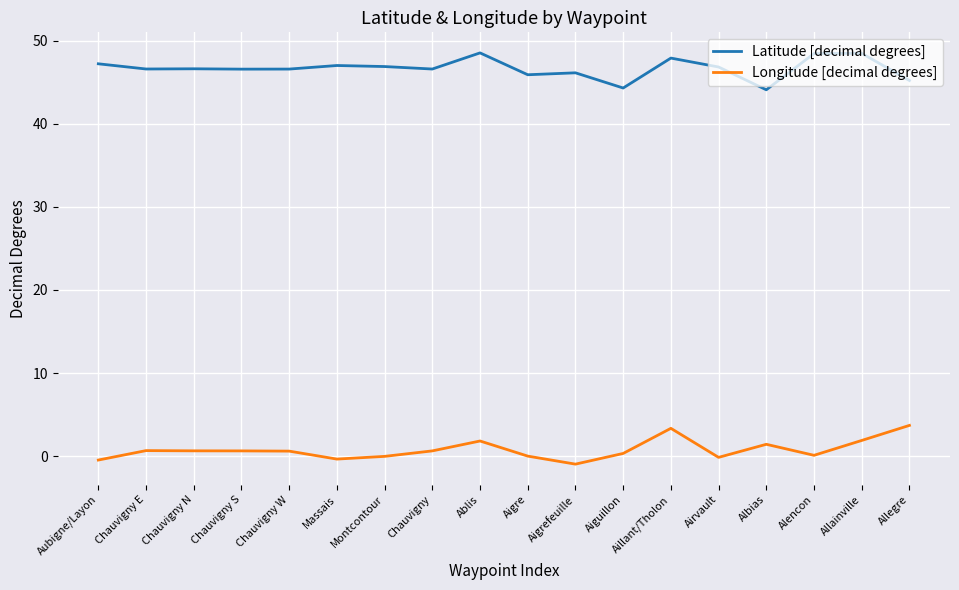

True or false: Longitude [decimal degrees] and Latitude [decimal degrees] intersect in this chart.

False